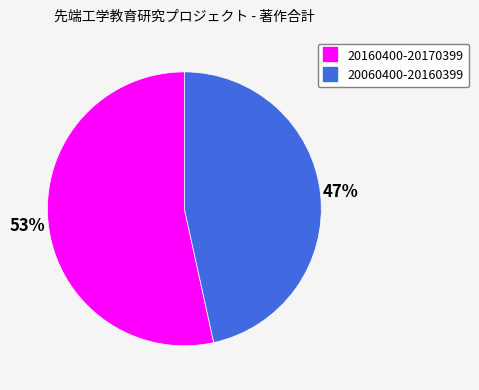

Is it true that 20160400-20170399 is 40% of the pie?

False